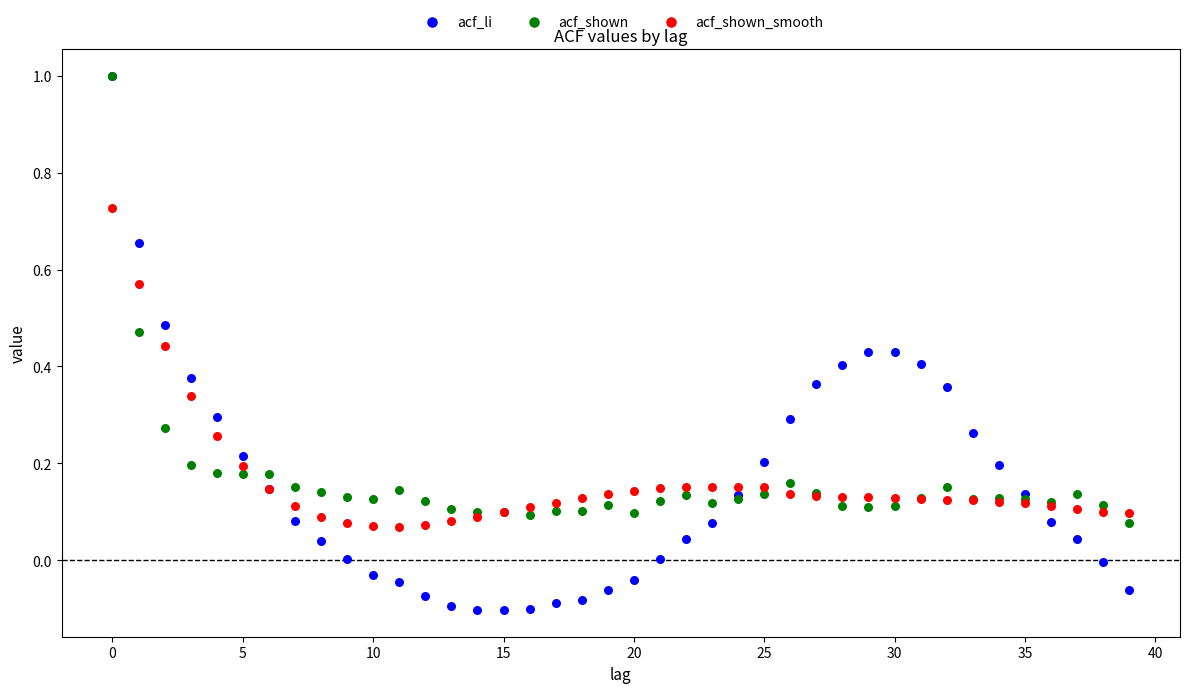

Which series has the largest Y range (max minus min)?

acf_li